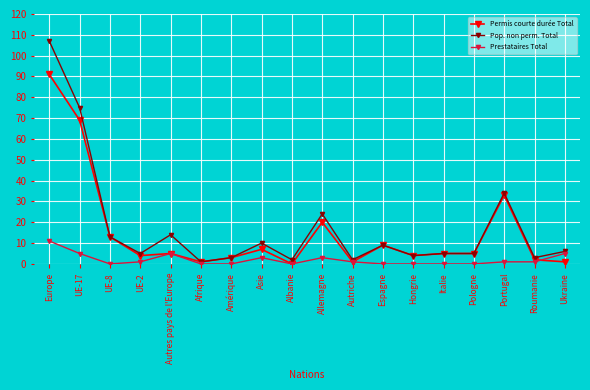

How many lines are shown in the chart?

3